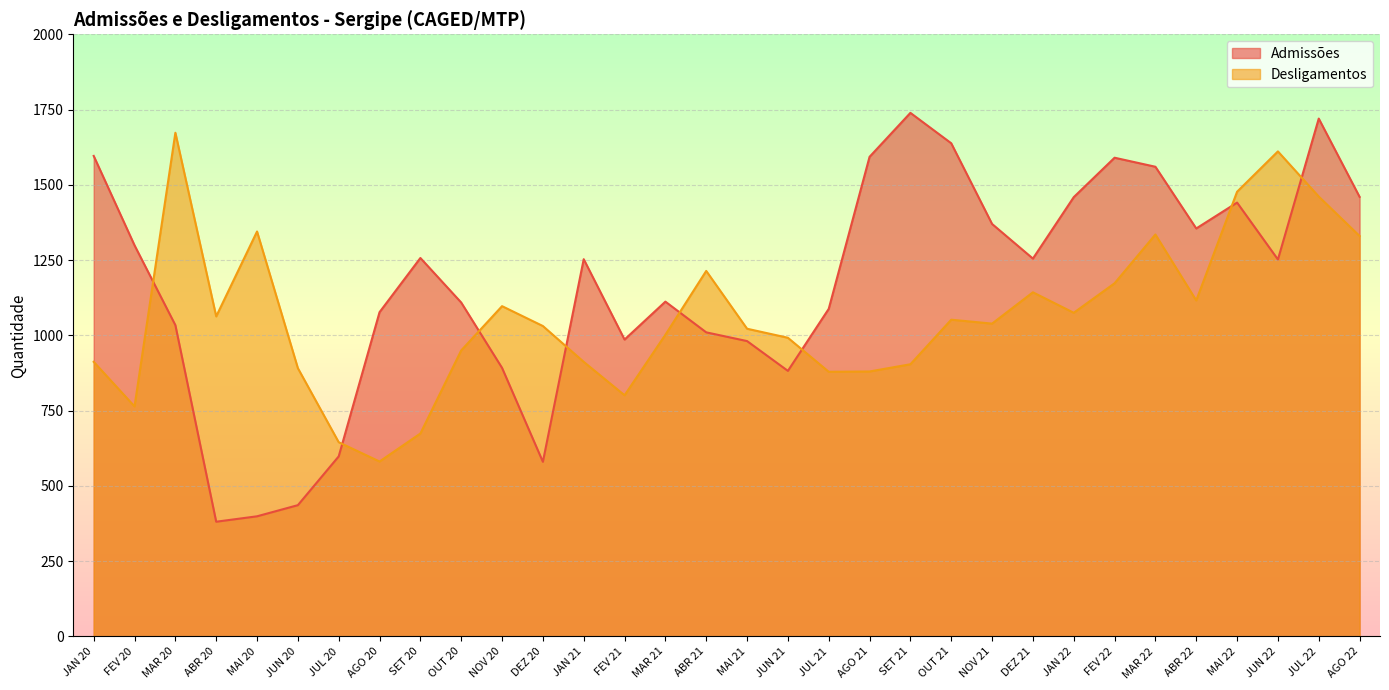

How many values in the Desligamentos series exceed 1039?

15